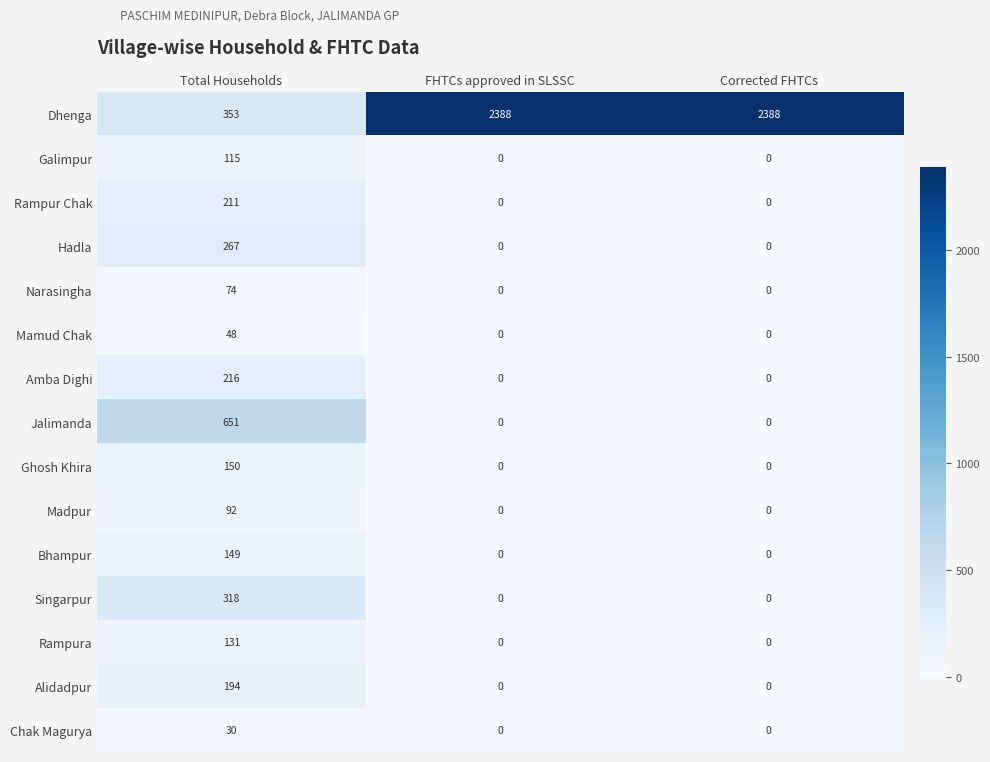

Which series has the largest total across all categories?

Dhenga